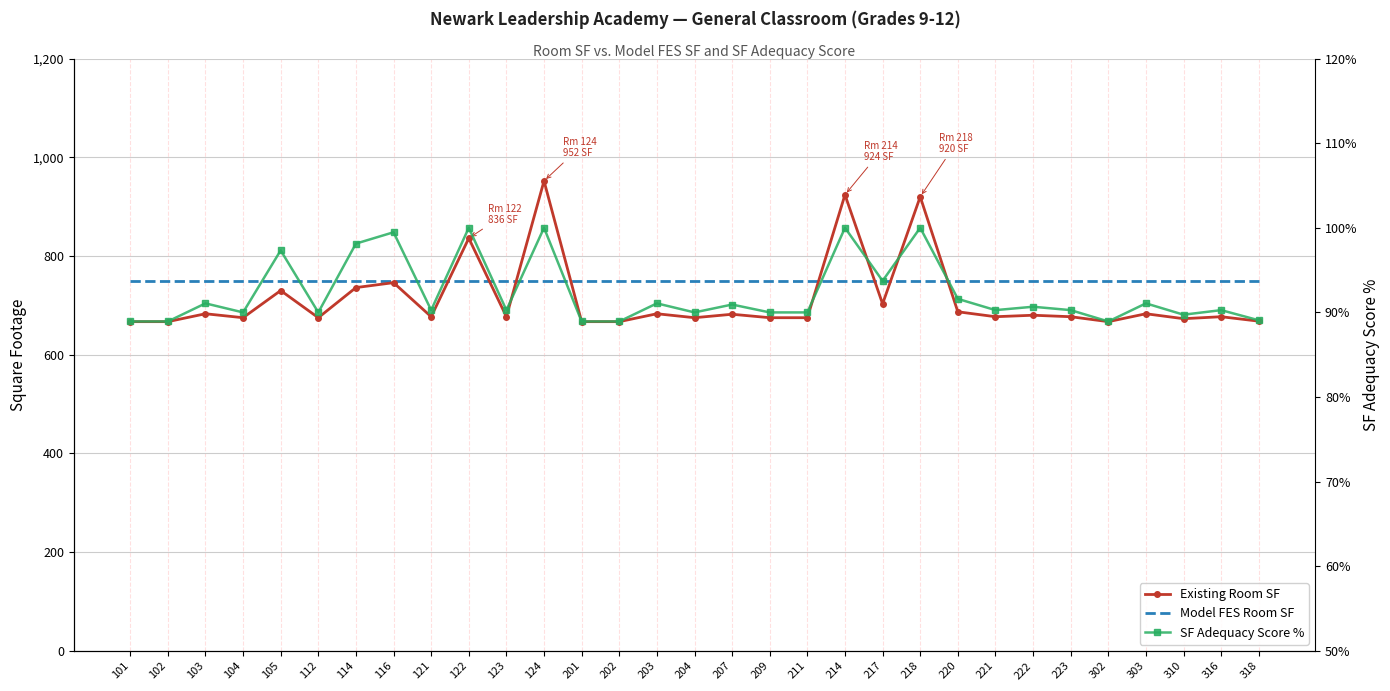

At which label is Model FES Room SF closest to 750?

101